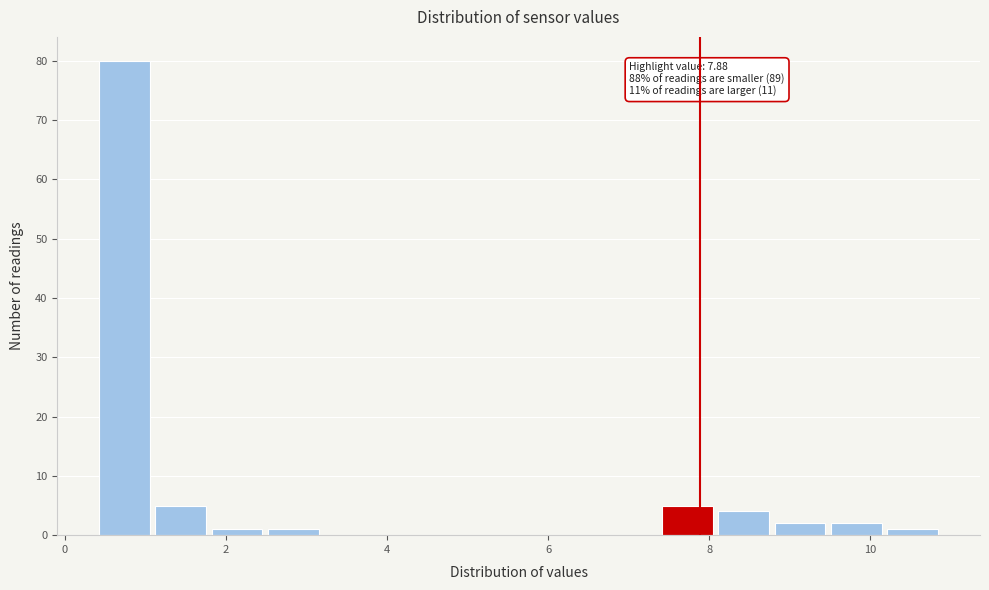

Around what value on the x-axis is the tallest bar? Give the approximate position of its centre, as read against the axis.

0.8